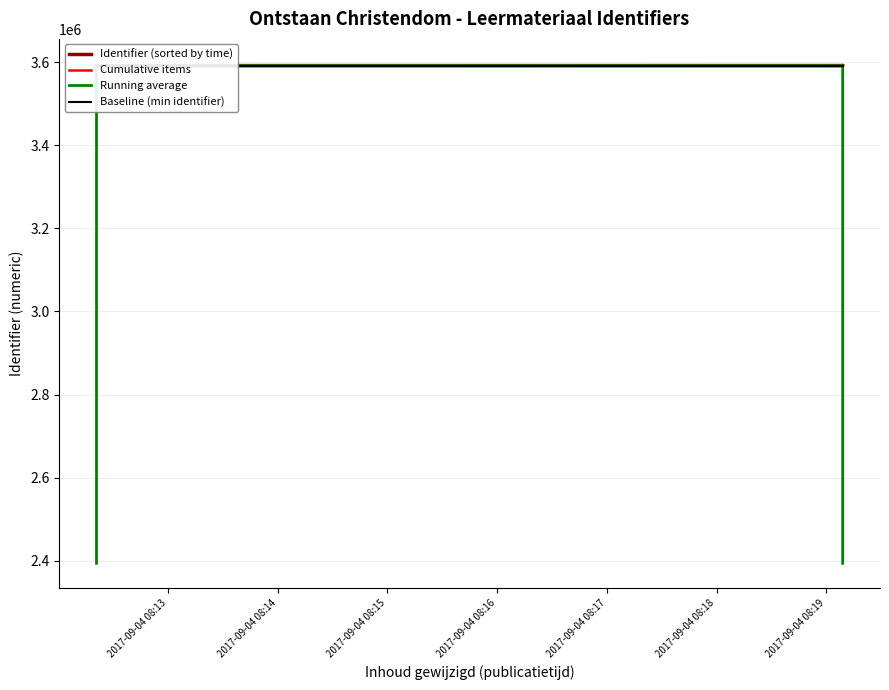

What is the average value of the Identifier (sorted by time) series?

3591250.3